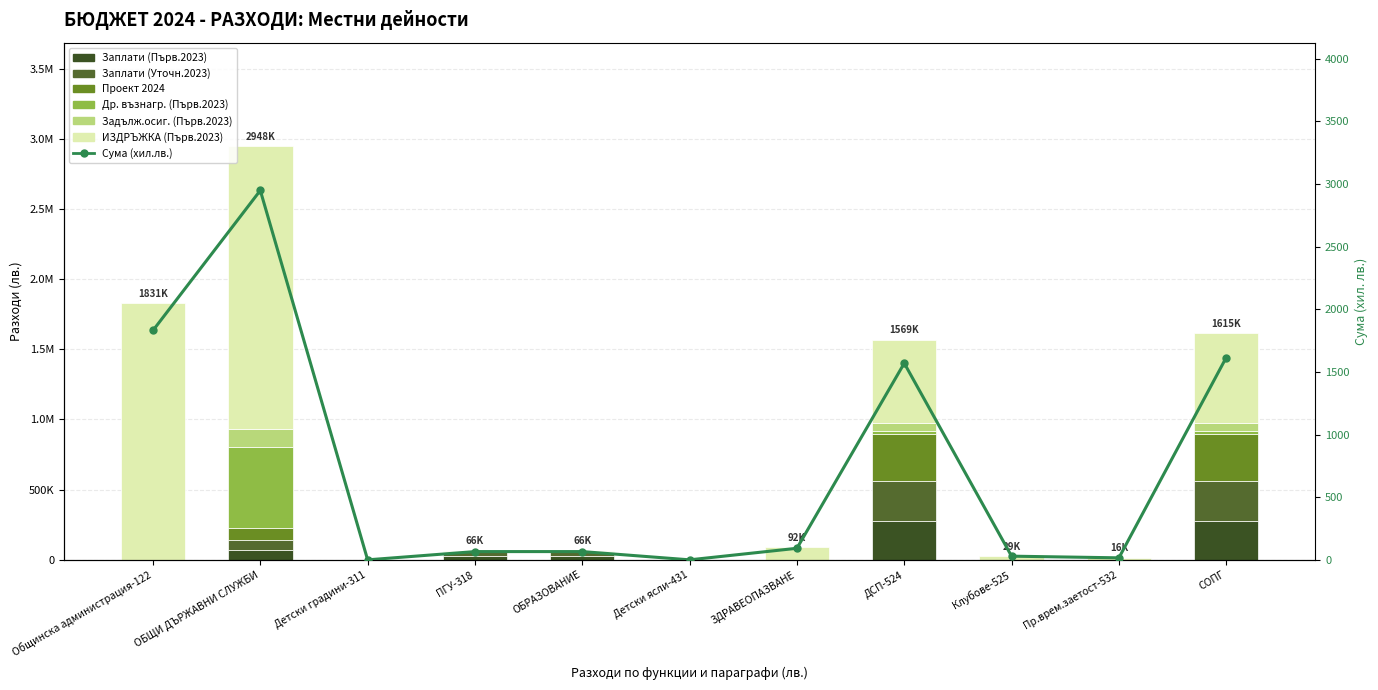

At which label does Проект 2024 reach its peak?

ДСП-524